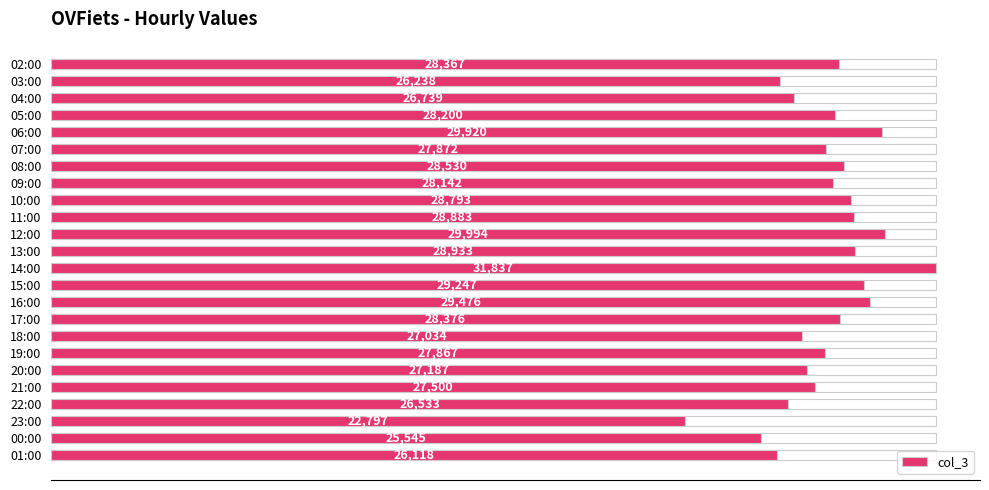

Reading left to right, what are all the values shown in this chart?

28367	26238	26739	28200	29920	27872	28530	28142	28793	28883	29994	28933	31837	29247	29476	28376	27034	27867	27187	27500	26533	22797	25545	26118